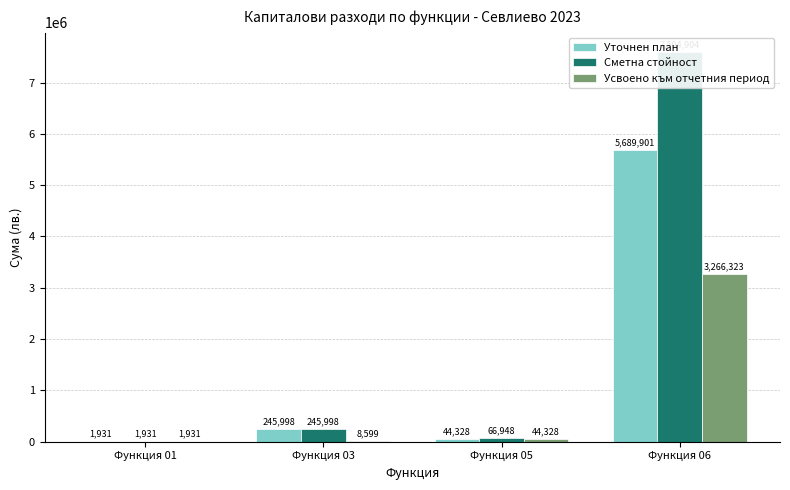

How many groups of bars are there?

4